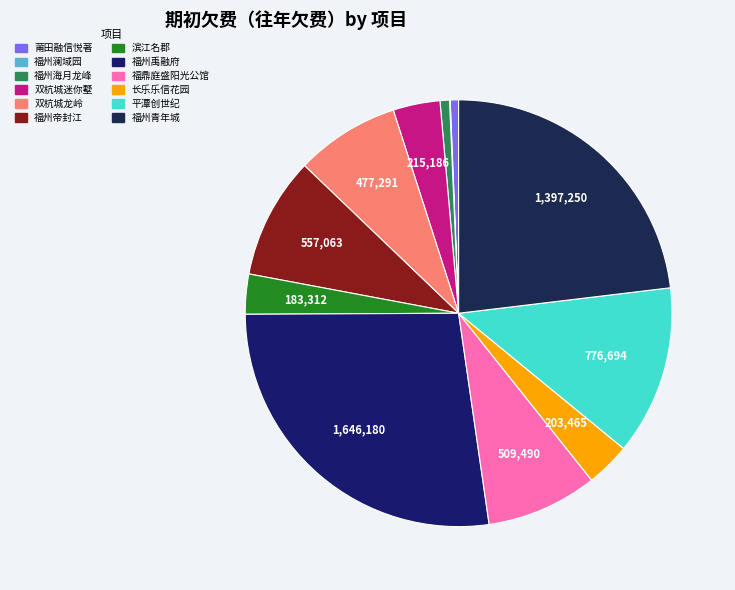

Is there a majority slice in this chart?

No